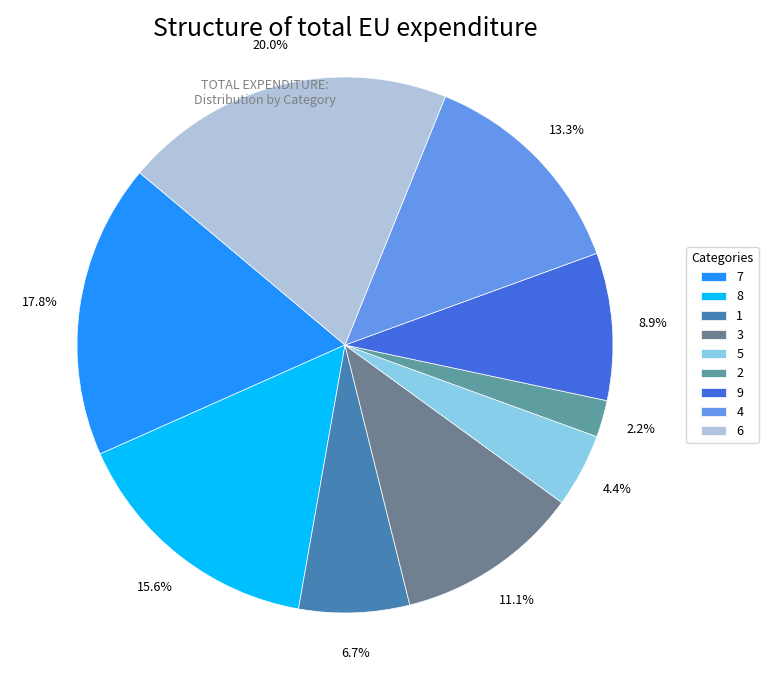

Does 9 represent more than half of the total?

No